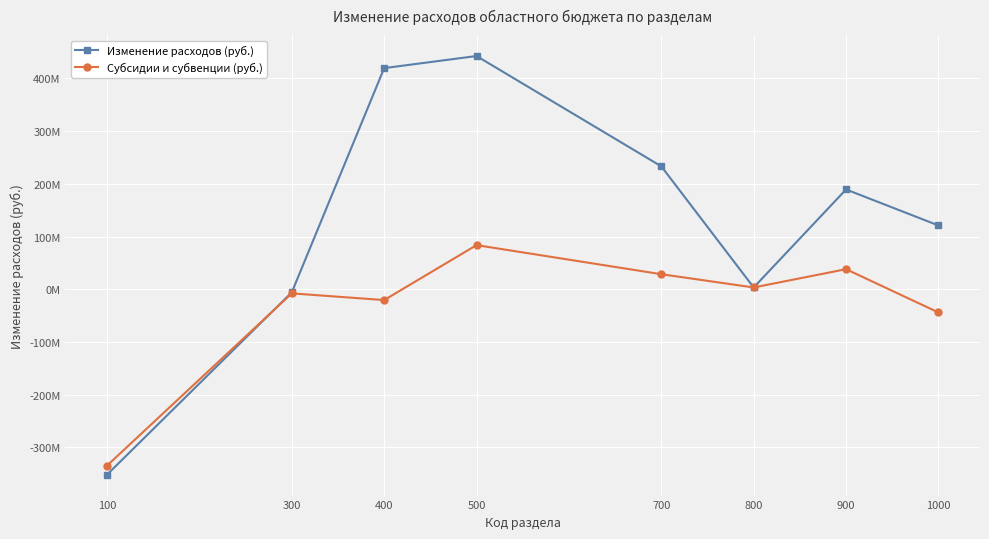

The Субсидии и субвенции (руб.) series shows 4645258 at 800. True or false?

False